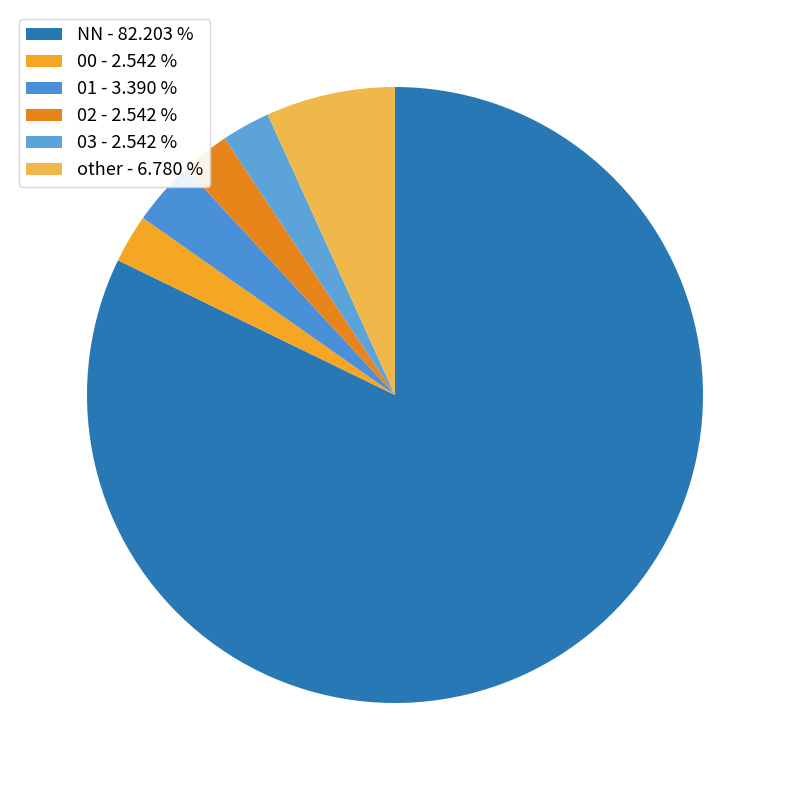

Which category accounts for the majority?

NN